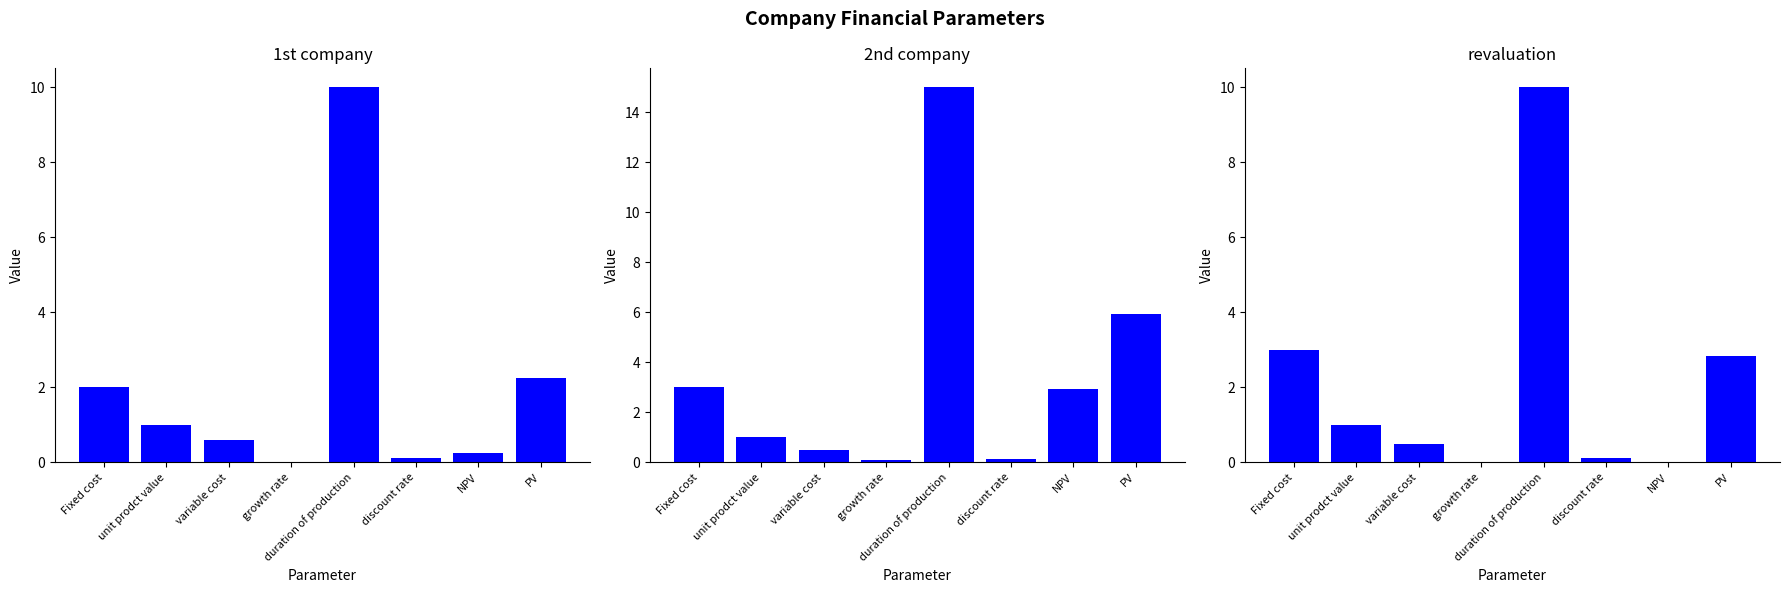

What is the spread (max minus min) of values at duration of production?

5.0